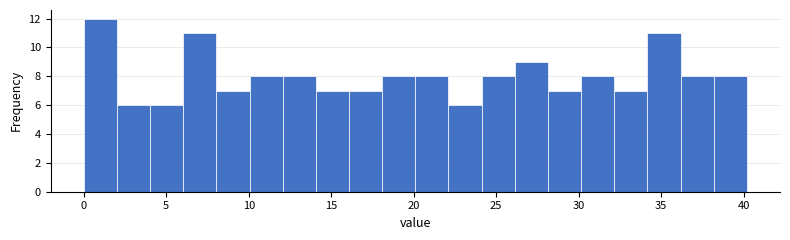

Over which range of the x-axis is the bar tallest?

0 to 2